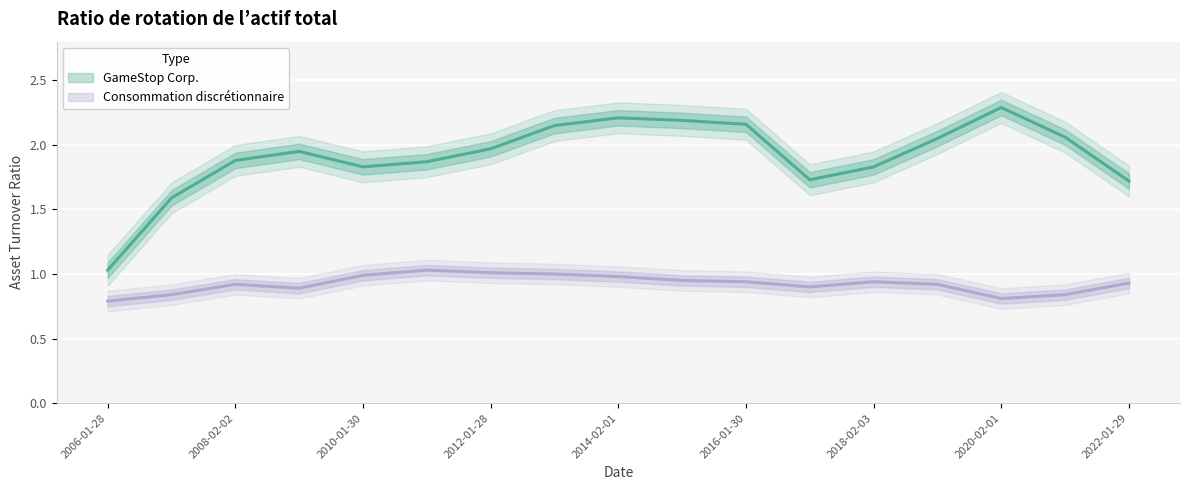

What is the spread (max minus min) of values at 2018-02-03?

0.9